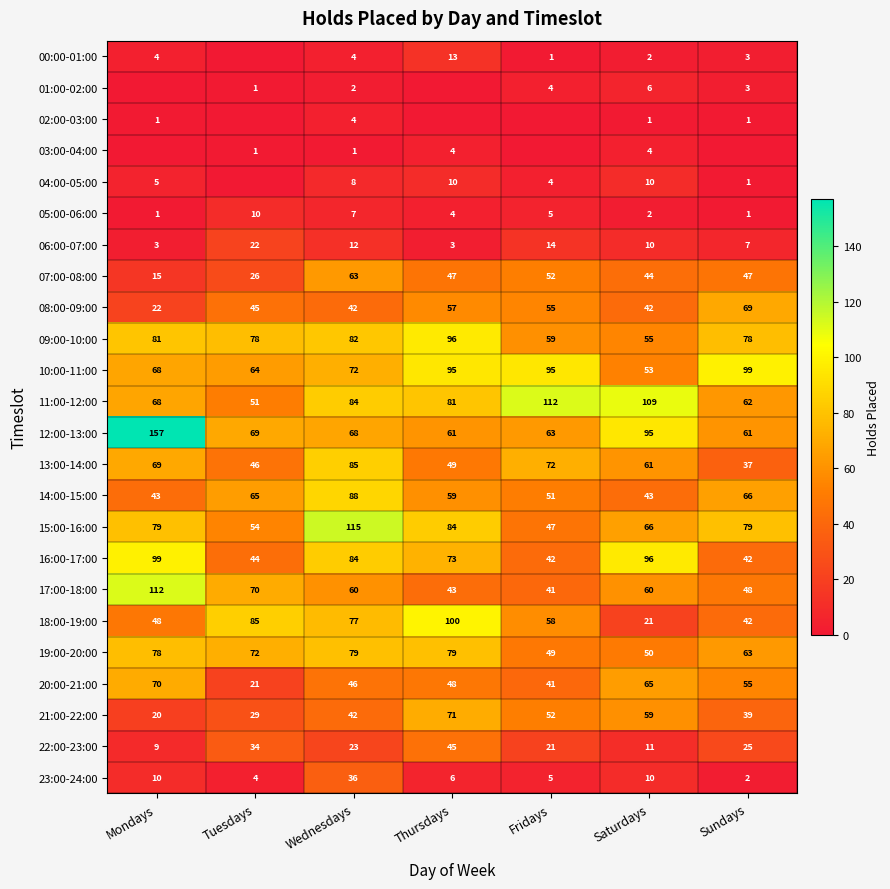

What is the total value across all series at Sundays?

930